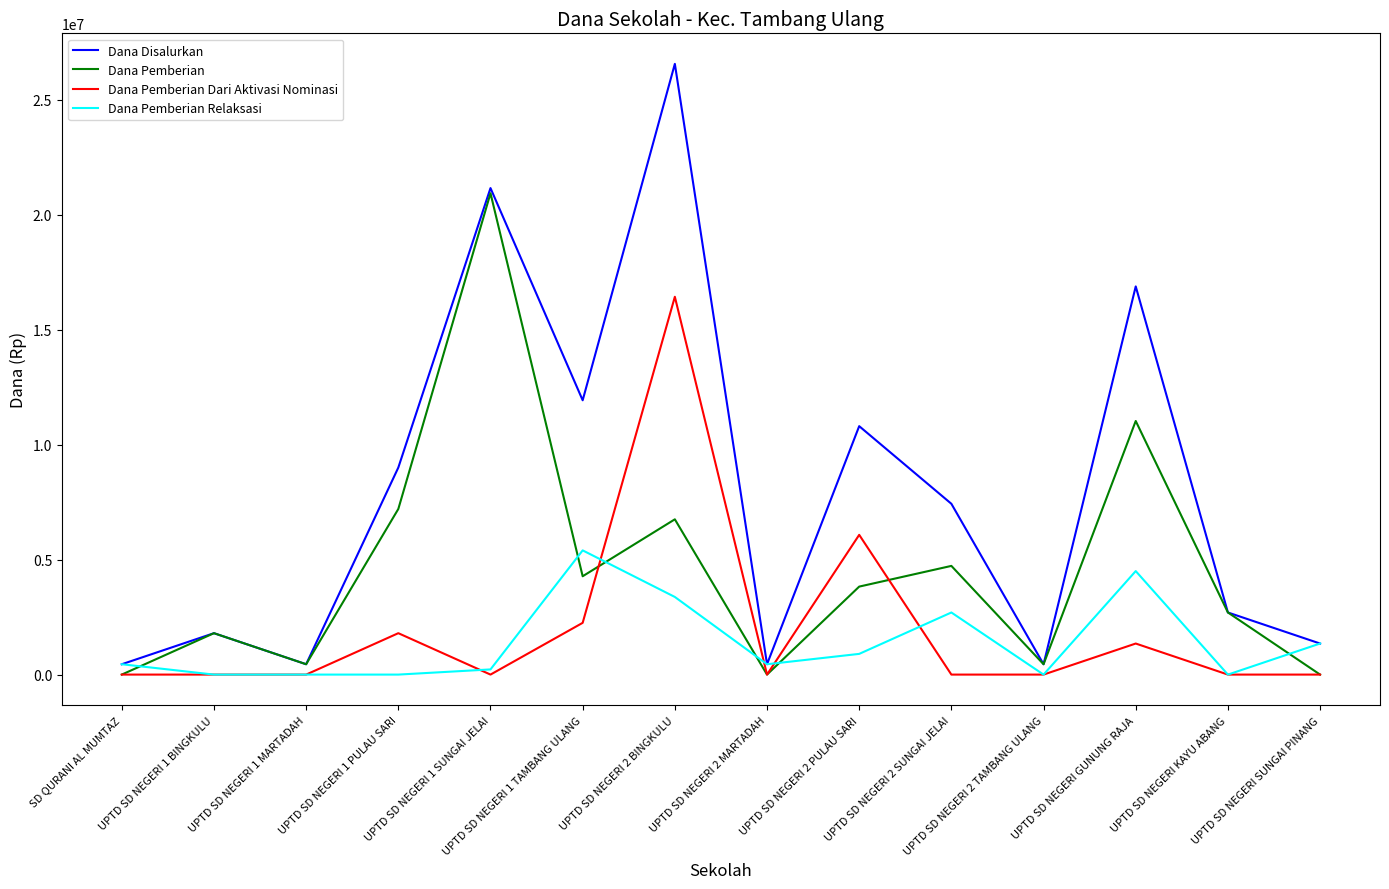

What is the maximum value for Dana Disalurkan?

26550000